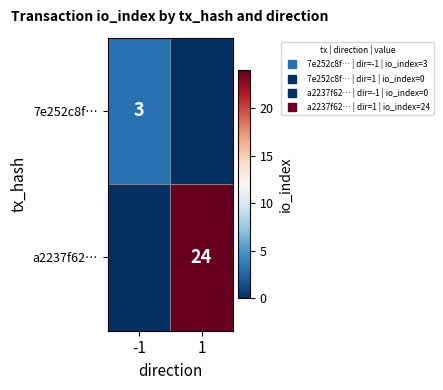

What is the difference between the a2237f62… values at 1 and -1?

24